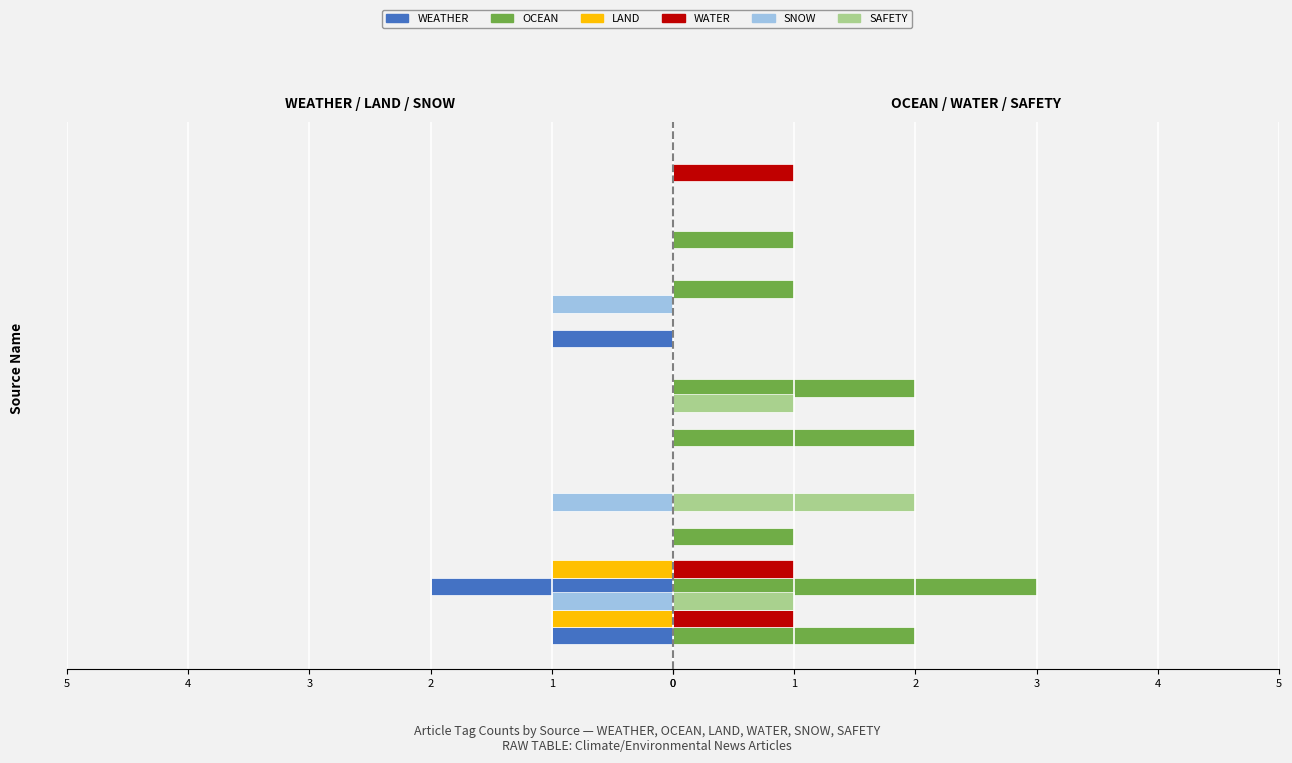

How many bars are there in each group?

6